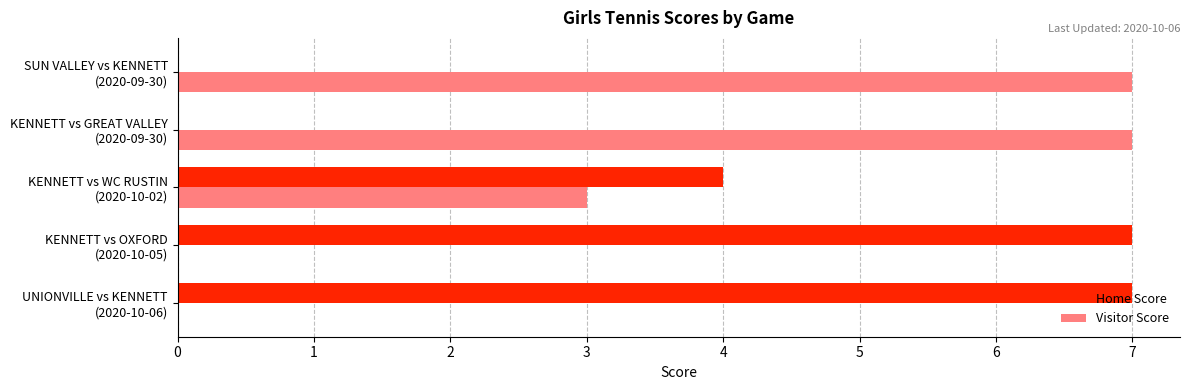

What is the sum of all Home Score values?

18